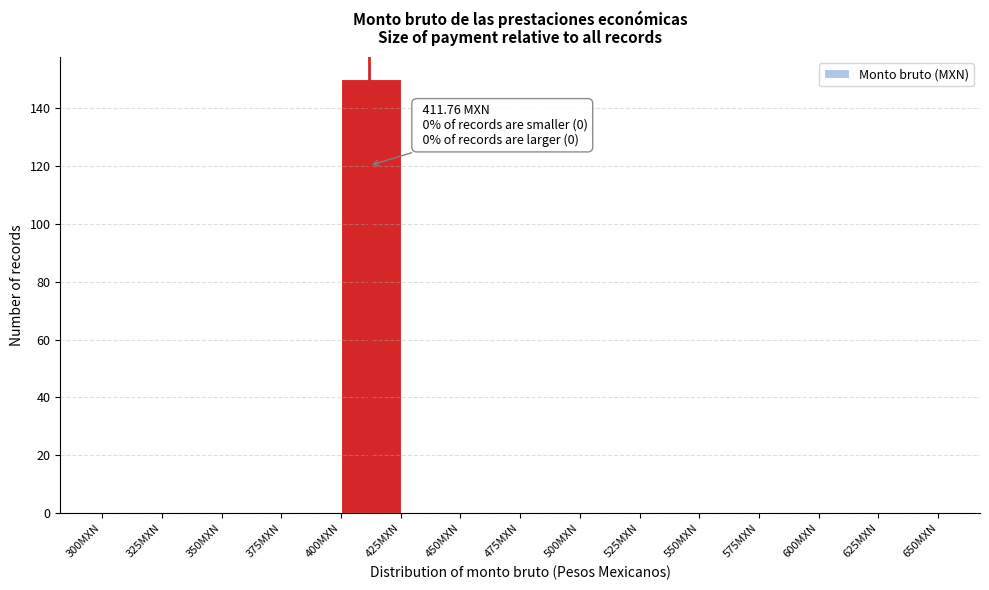

Which range on the x-axis has the tallest bar?

400 to 425